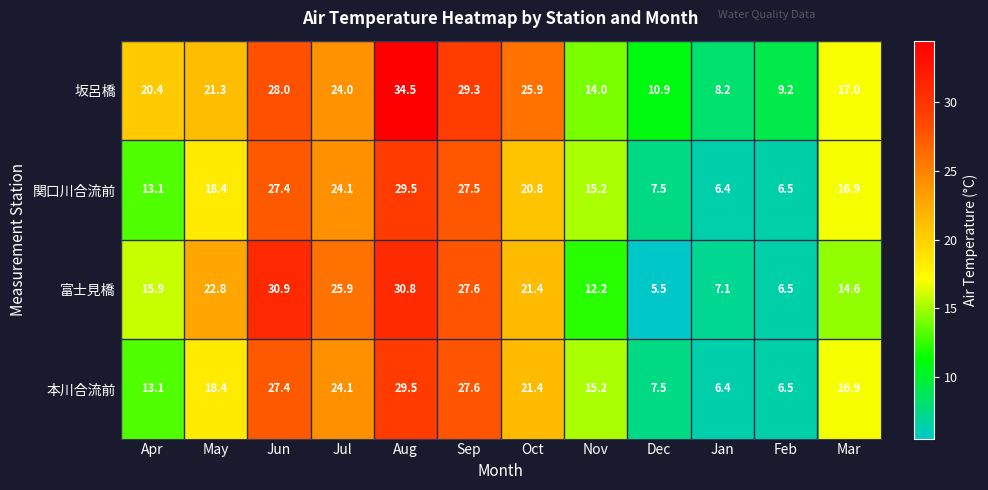

At which category is the sum across all series the highest?

Aug